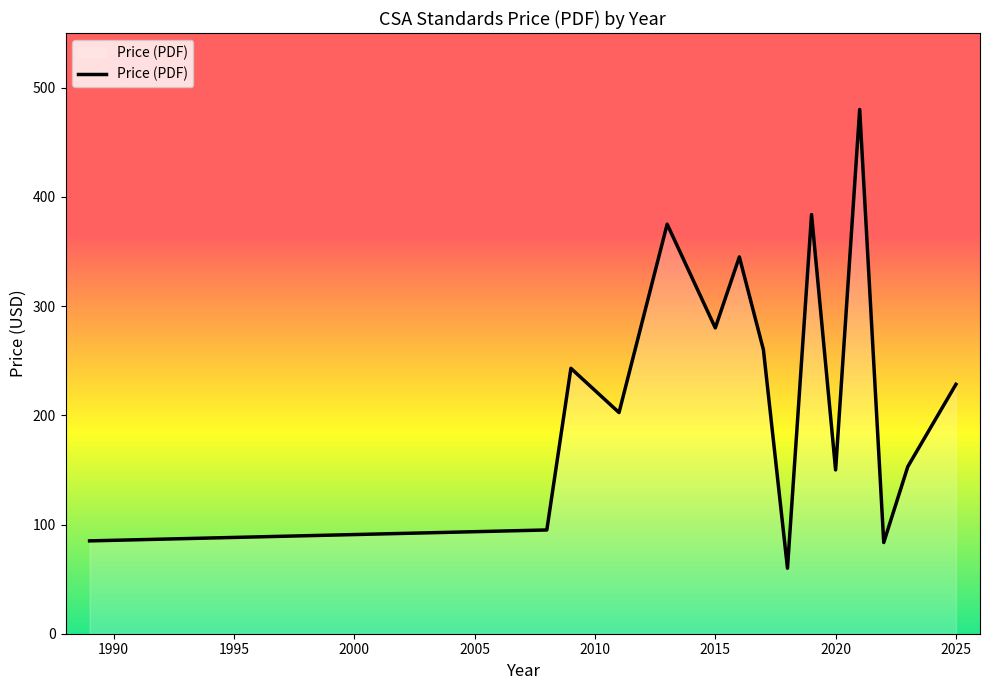

What is the maximum value shown in the chart?

480.0